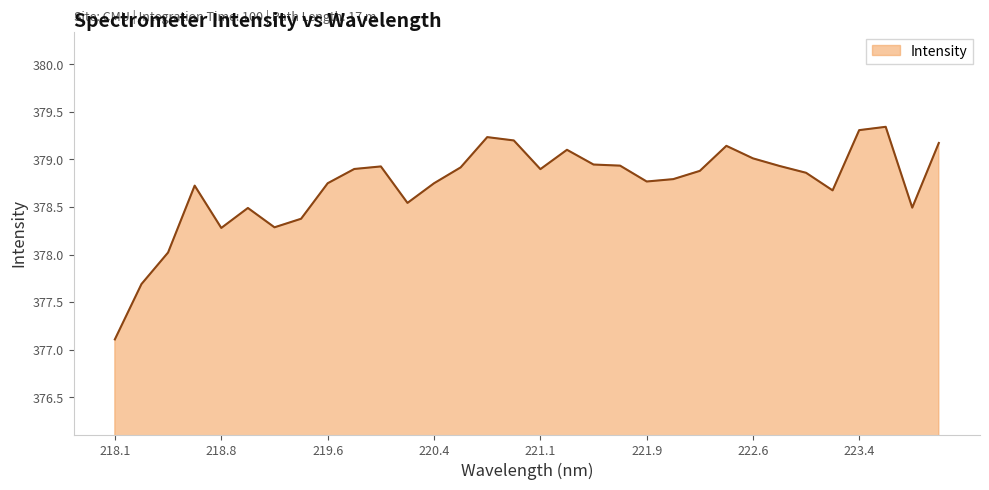

What is the difference between the maximum and minimum values?

2.2